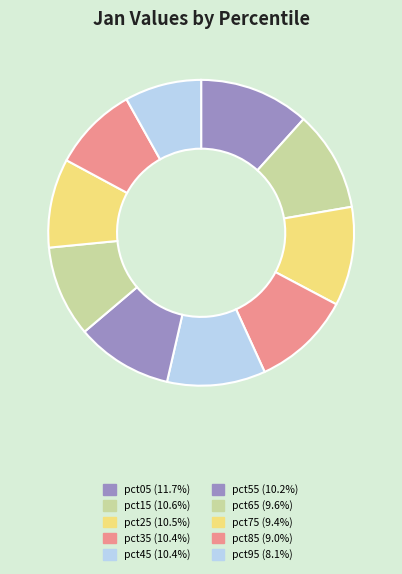

What percentage is NOT represented by pct05?

88.3%